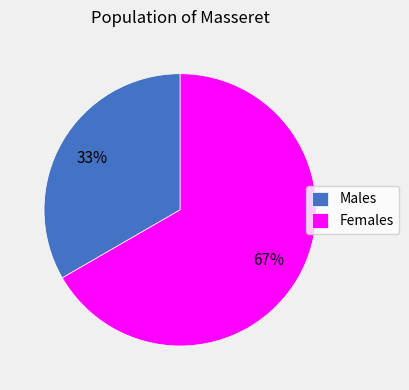

Which has a higher value, Males or Females?

Females